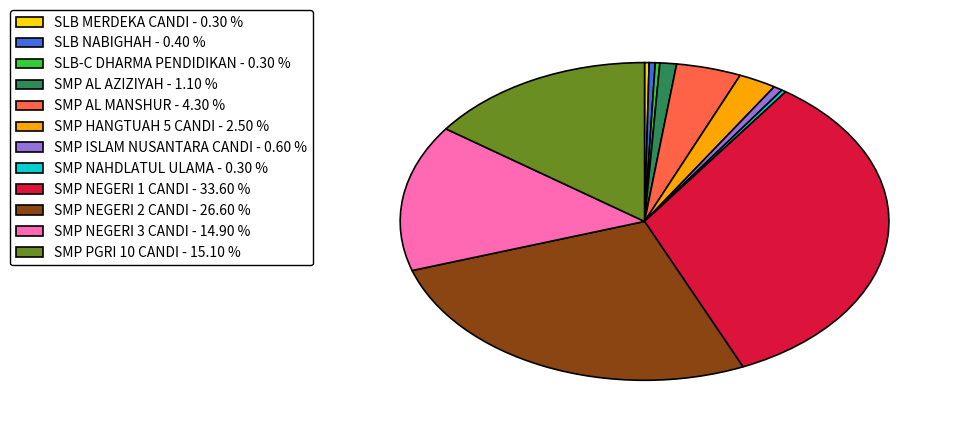

Is it true that SMP PGRI 10 CANDI is 5% of the pie?

False